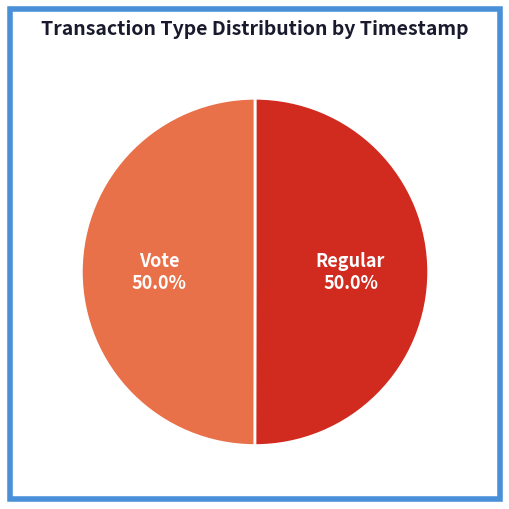

Count the number of slices in the pie.

2